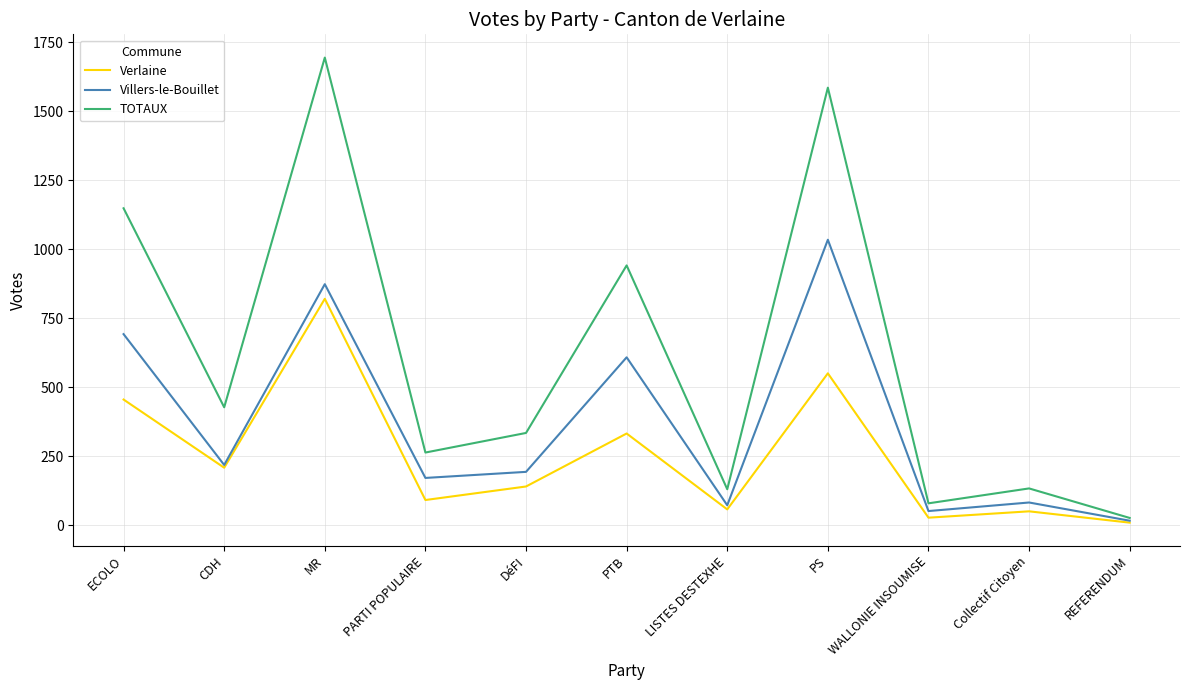

What is the difference between the maximum and minimum values in the Villers-le-Bouillet series?

1018